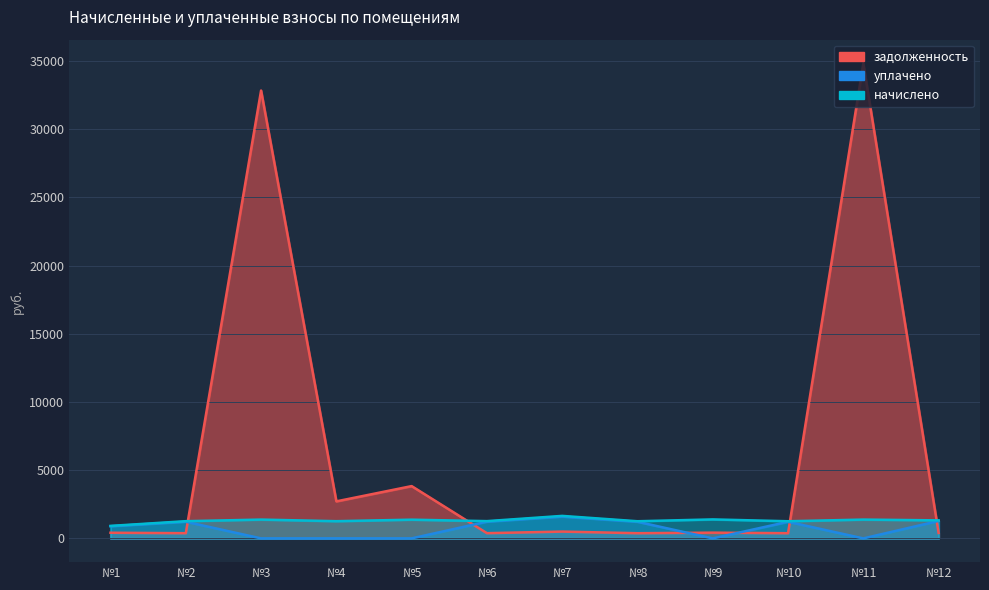

What is the difference between the уплачено values at №8 and №3?

1218.5